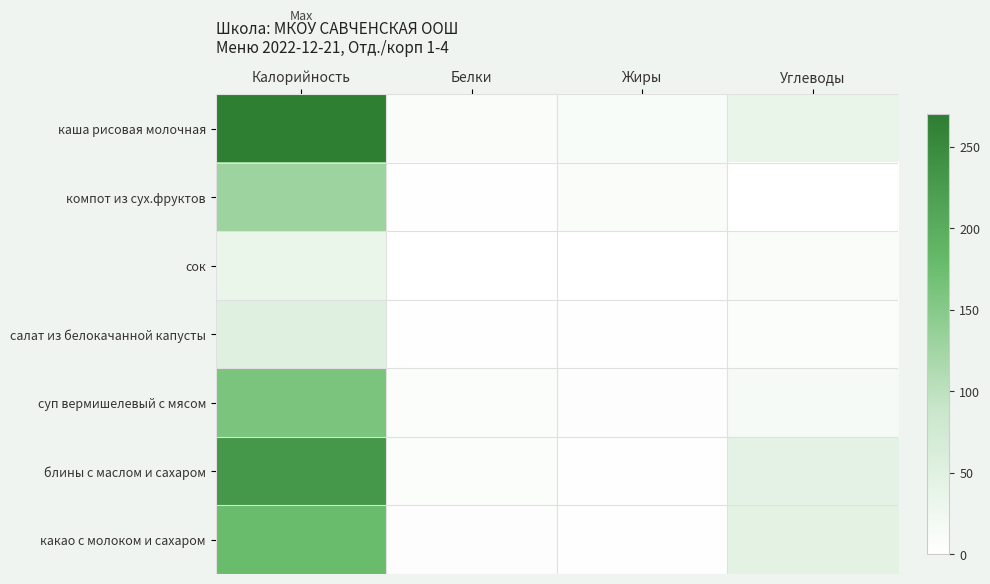

What is the greatest value displayed?

265.9